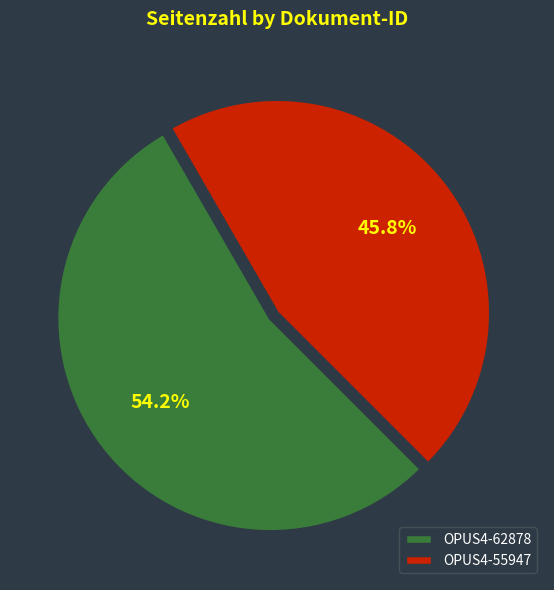

To the nearest percent, what is the average slice percentage?

50%